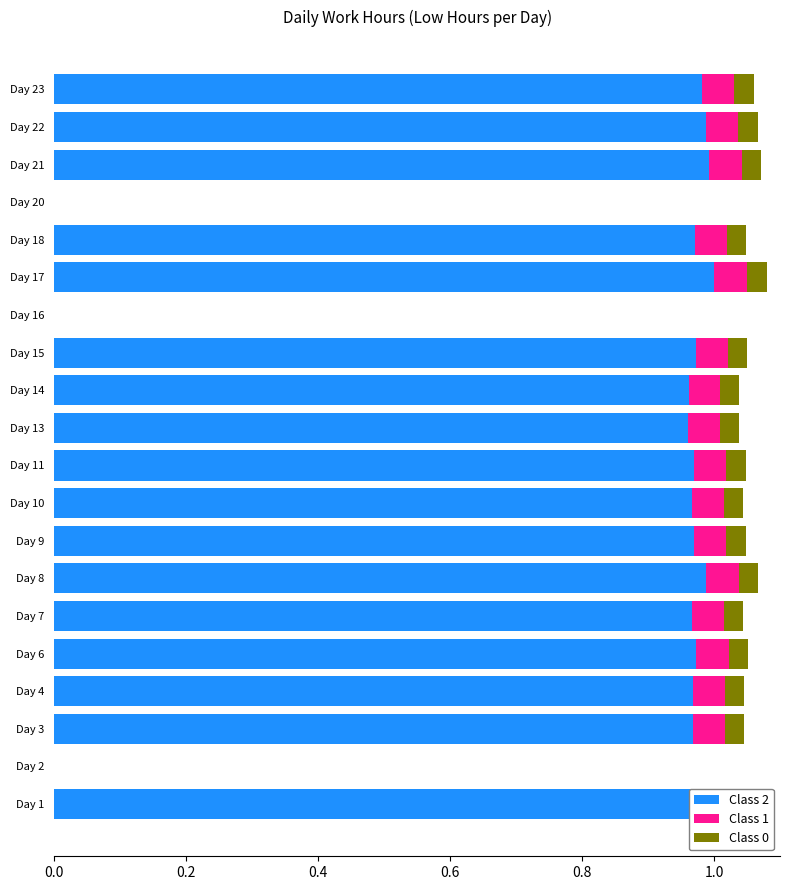

The Class 2 series shows 0.5 at Day 16. True or false?

False